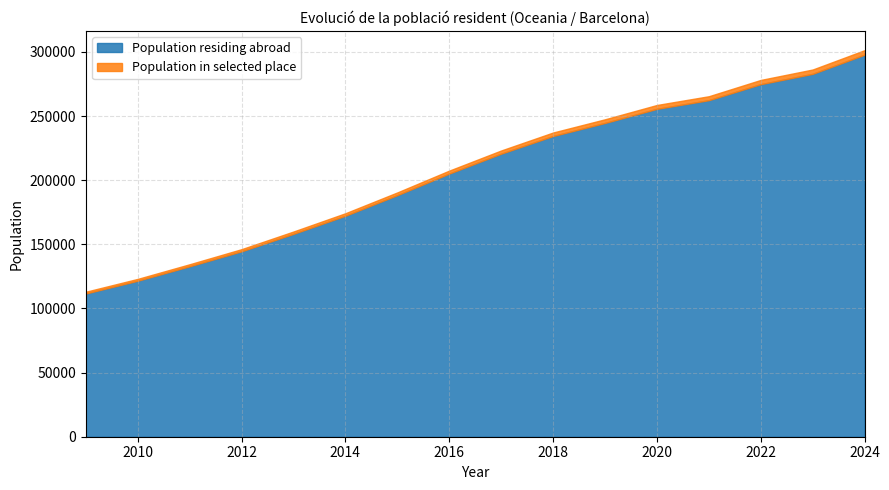

Is it true that Population residing abroad equals 83319 at 2015?

False